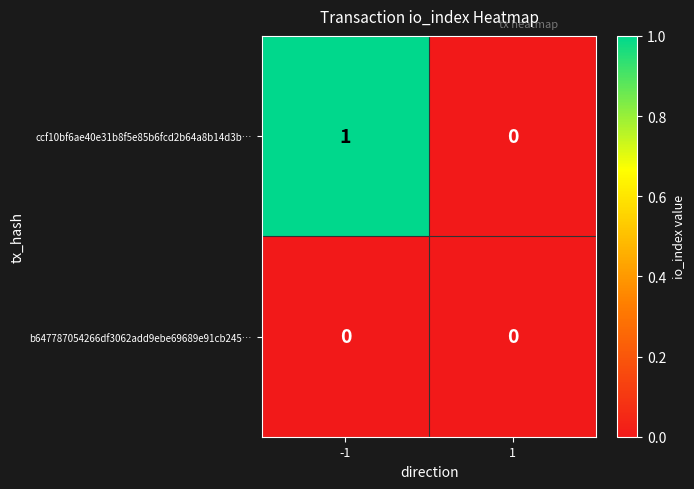

List the series in order of their peak value, lowest first.

b647787054266df3062add9ebe69689e91cb245…, ccf10bf6ae40e31b8f5e85b6fcd2b64a8b14d3b…